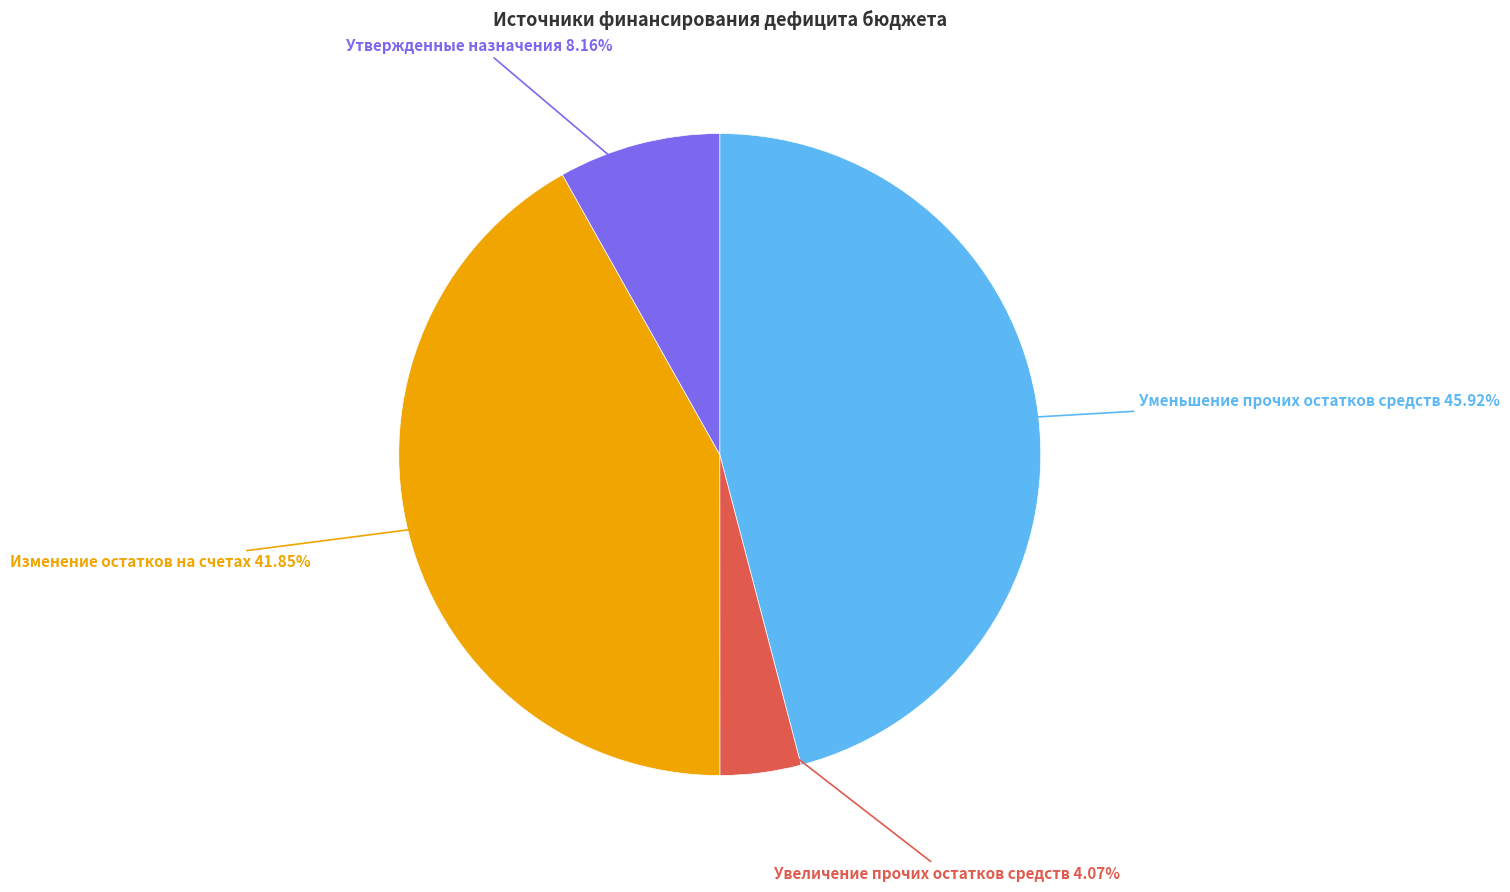

Is there any slice that represents more than half of the pie?

No